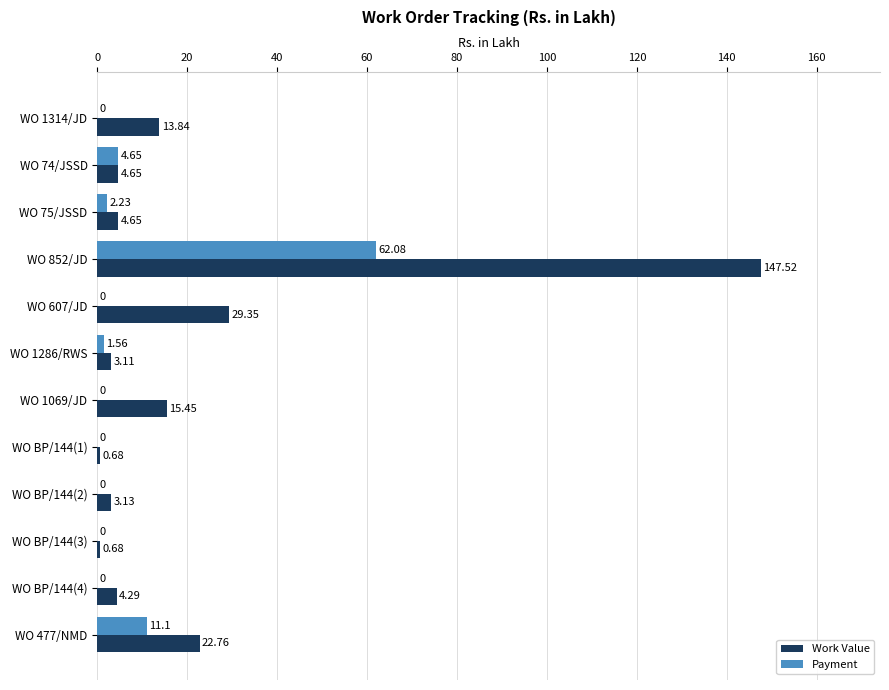

Which series has the largest total across all categories?

Work Value